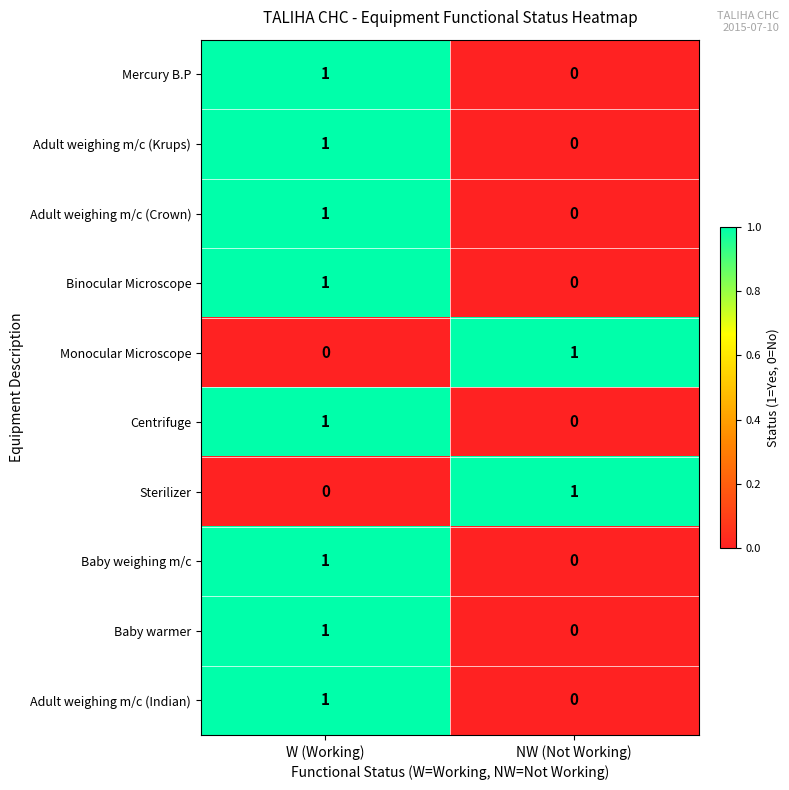

List the labels in order of Adult weighing m/c (Indian) value, smallest first.

NW (Not Working), W (Working)